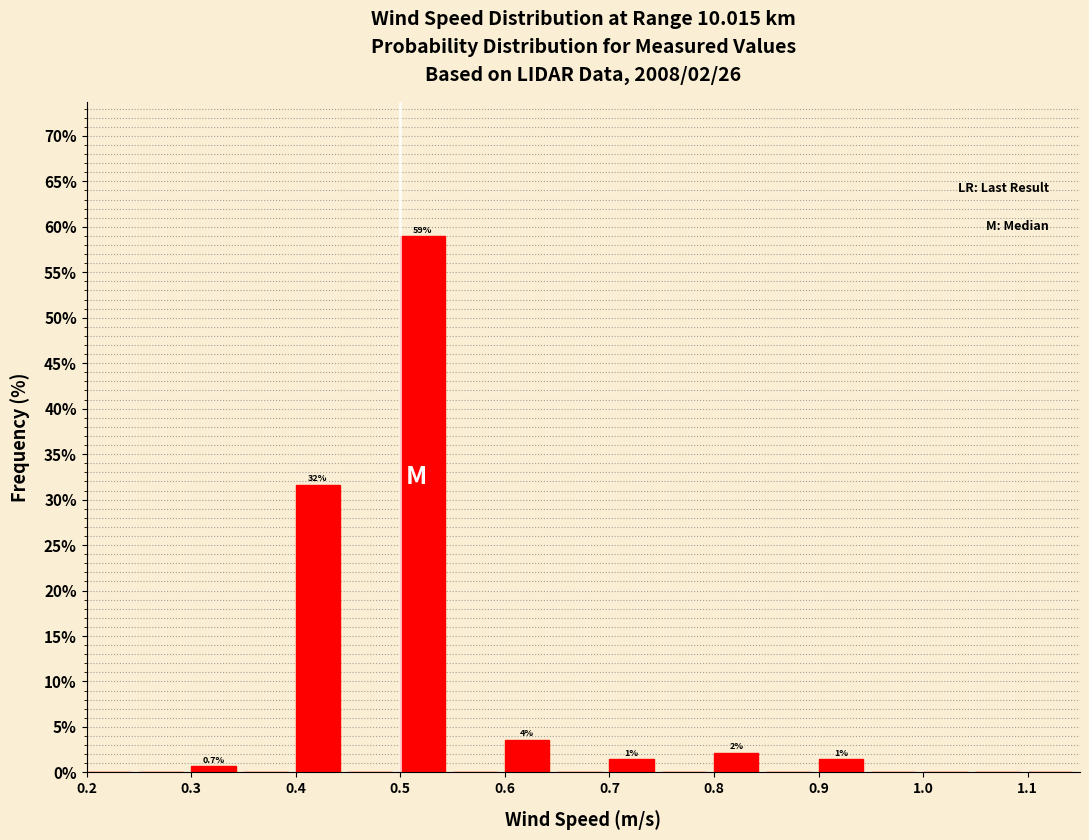

Over which range of the x-axis is the bar tallest?

0.50 to 0.55